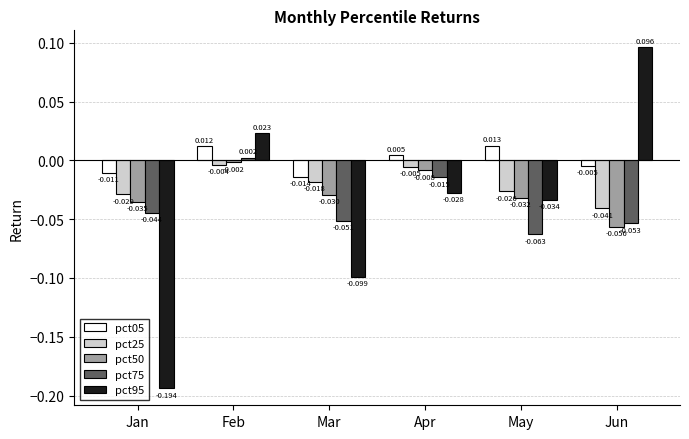

Is the value of pct05 at Mar greater than the value of pct95 at May?

Yes